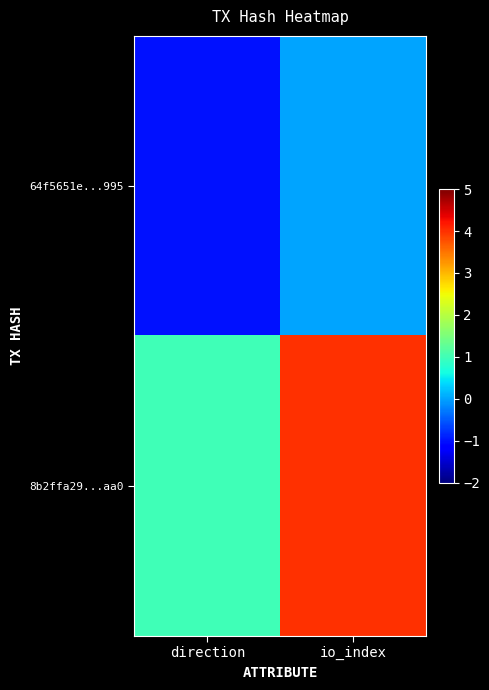

Between direction and io_index, which series saw the biggest shift?

8b2ffa29...aa0